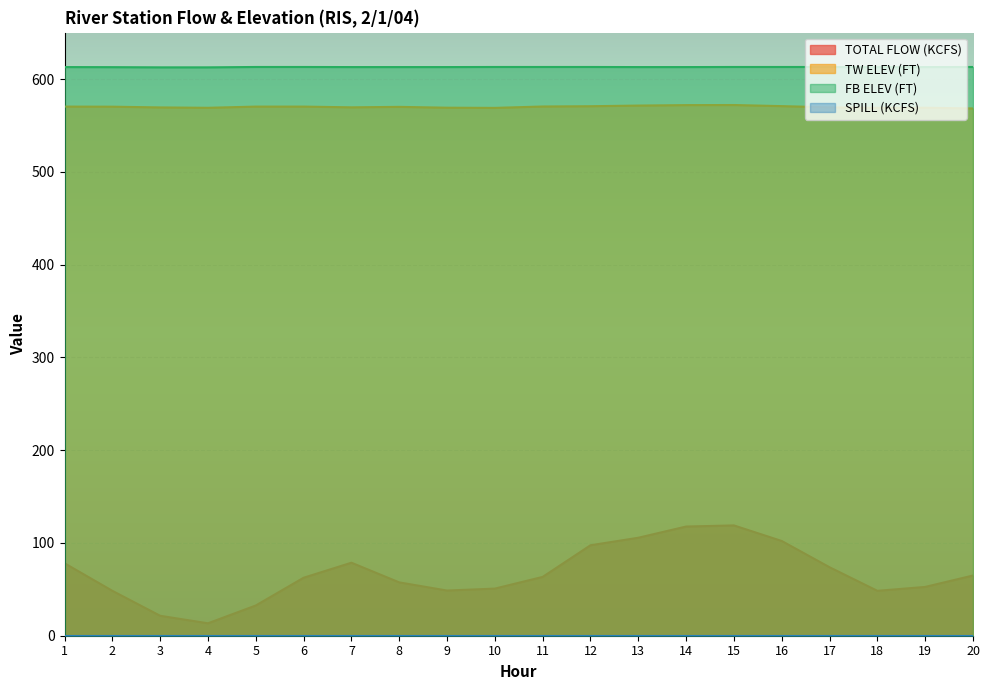

What value does the FB ELEV (FT) series have at 5?

613.0